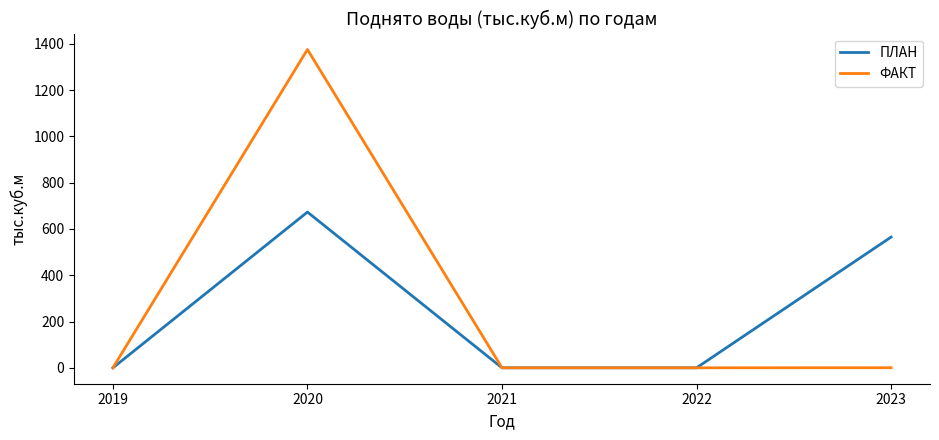

What is the greatest value displayed?

1375.0